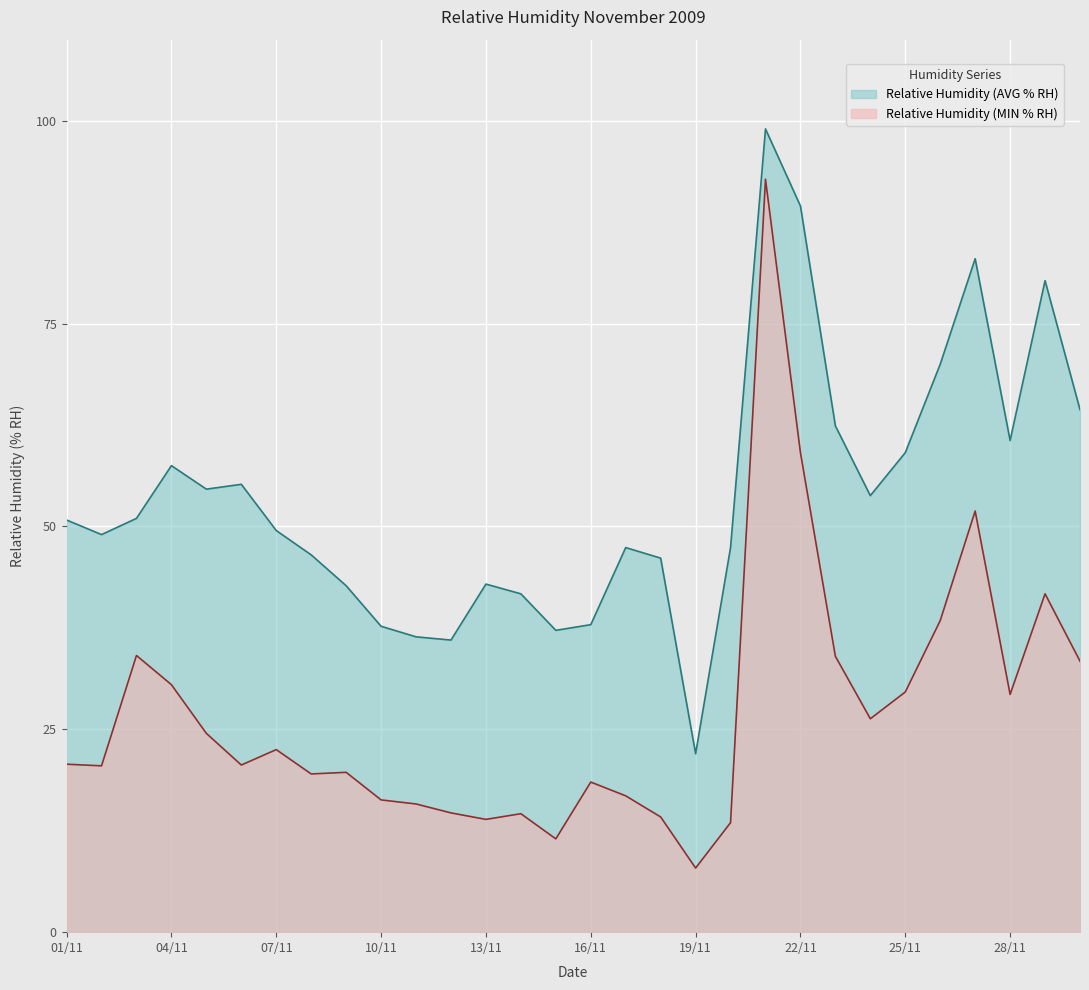

Reading left to right, extract all data points from this chart.

Relative Humidity (AVG % RH): 01/11=50.8	02/11=49.0	03/11=51.0	04/11=57.5	05/11=54.6	06/11=55.2	07/11=49.5	08/11=46.5	09/11=42.7	10/11=37.7	11/11=36.4	12/11=36.0	13/11=42.9	14/11=41.7	15/11=37.2	16/11=37.9	17/11=47.4	18/11=46.1	19/11=22.0	20/11=47.4	21/11=99.0	22/11=89.5	23/11=62.4	24/11=53.8	25/11=59.1	26/11=70.0	27/11=83.0	28/11=60.6	29/11=80.3	30/11=64.4
Relative Humidity (MIN % RH): 01/11=20.7	02/11=20.5	03/11=34.1	04/11=30.5	05/11=24.5	06/11=20.6	07/11=22.5	08/11=19.5	09/11=19.7	10/11=16.3	11/11=15.8	12/11=14.7	13/11=13.9	14/11=14.6	15/11=11.5	16/11=18.5	17/11=16.8	18/11=14.2	19/11=7.9	20/11=13.5	21/11=92.8	22/11=59.1	23/11=34.0	24/11=26.3	25/11=29.6	26/11=38.4	27/11=51.9	28/11=29.3	29/11=41.7	30/11=33.4